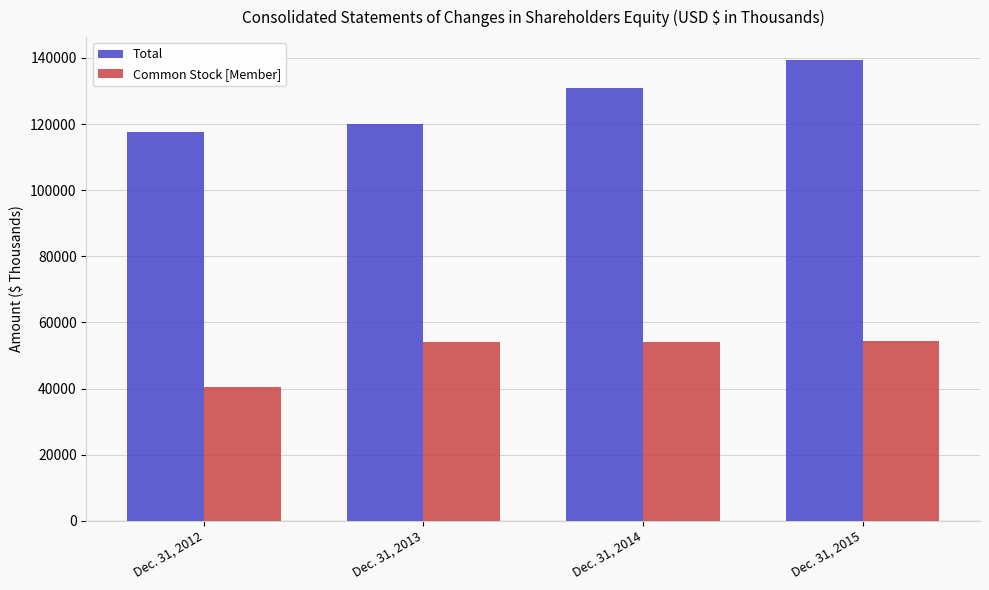

What is the total value across all series at Dec. 31, 2013?

174024